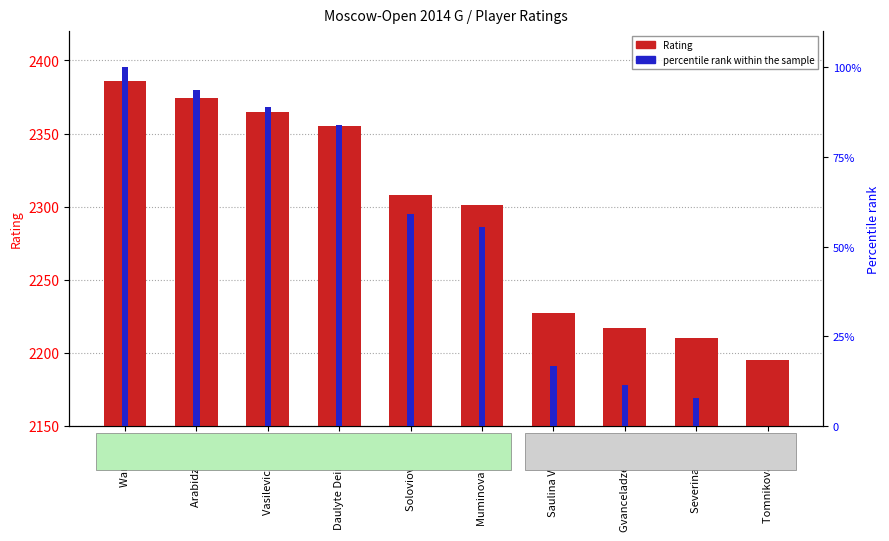

At which label is percentile rank within the sample closest to 50?

Muminova Nafisa